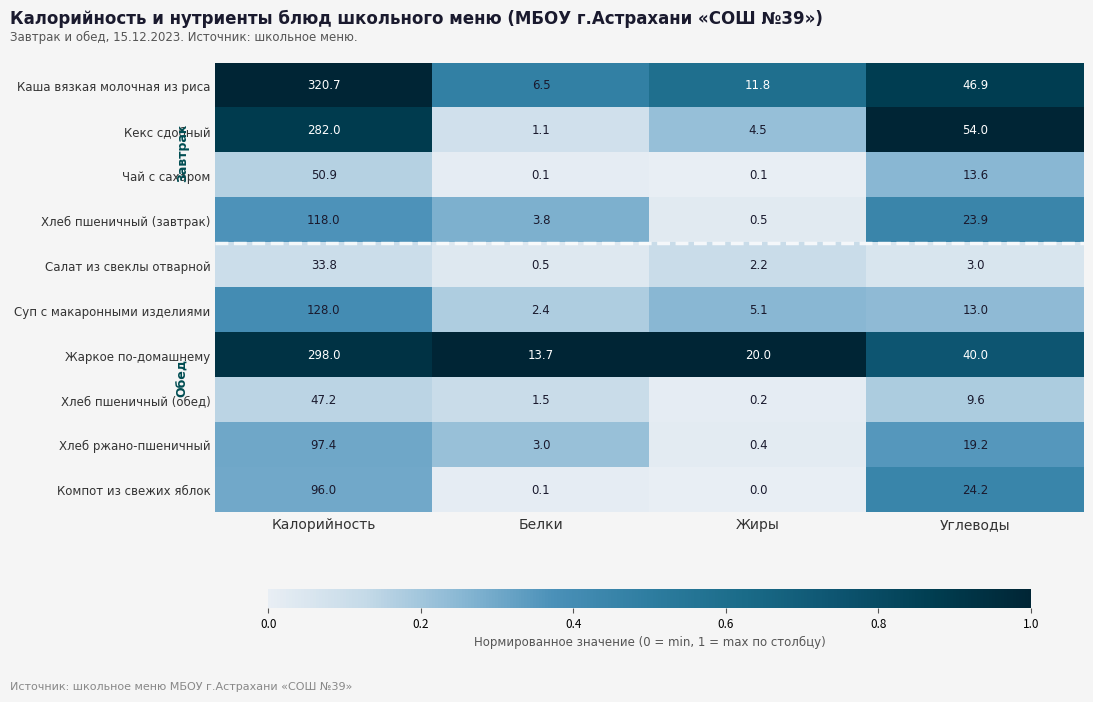

Is it true that Кекс сдобный equals 282.0 at Калорийность?

True